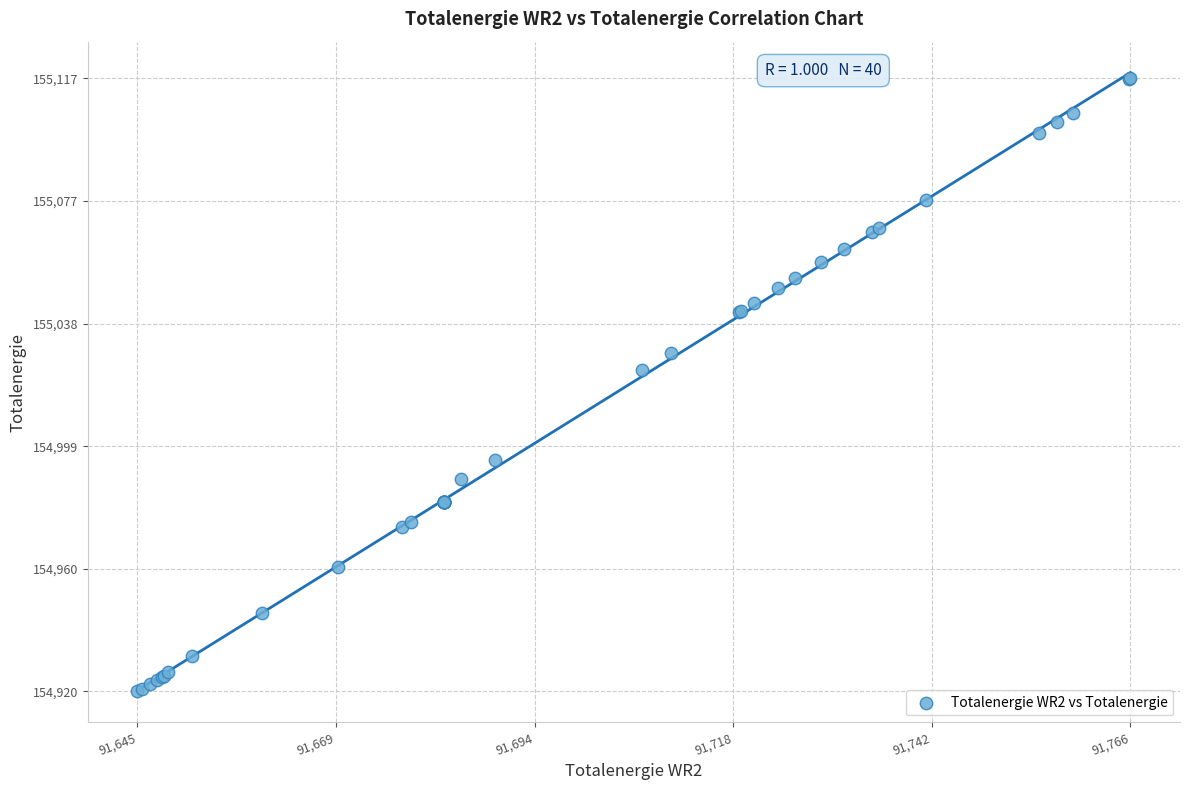

What Y value in the scatter plot is closest to 155018?

155023.1